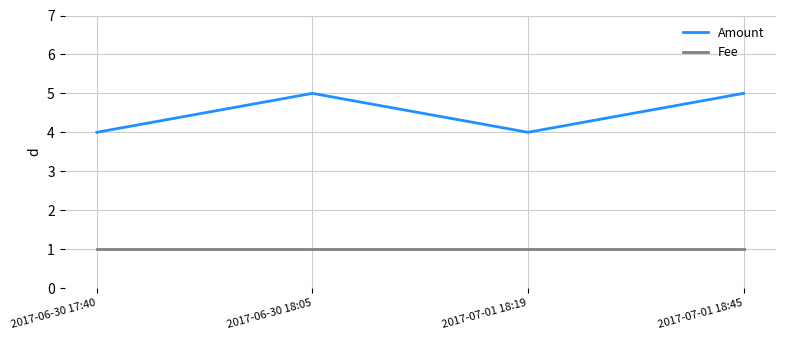

Which series has the largest total across all categories?

Amount